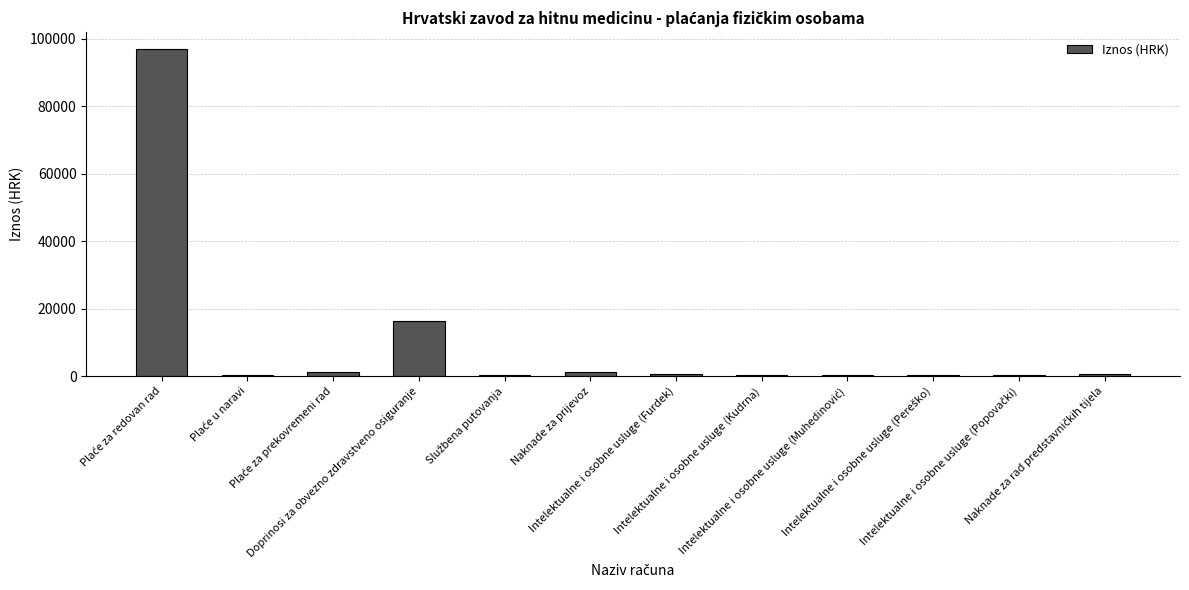

What is the maximum value shown in the chart?

97107.4